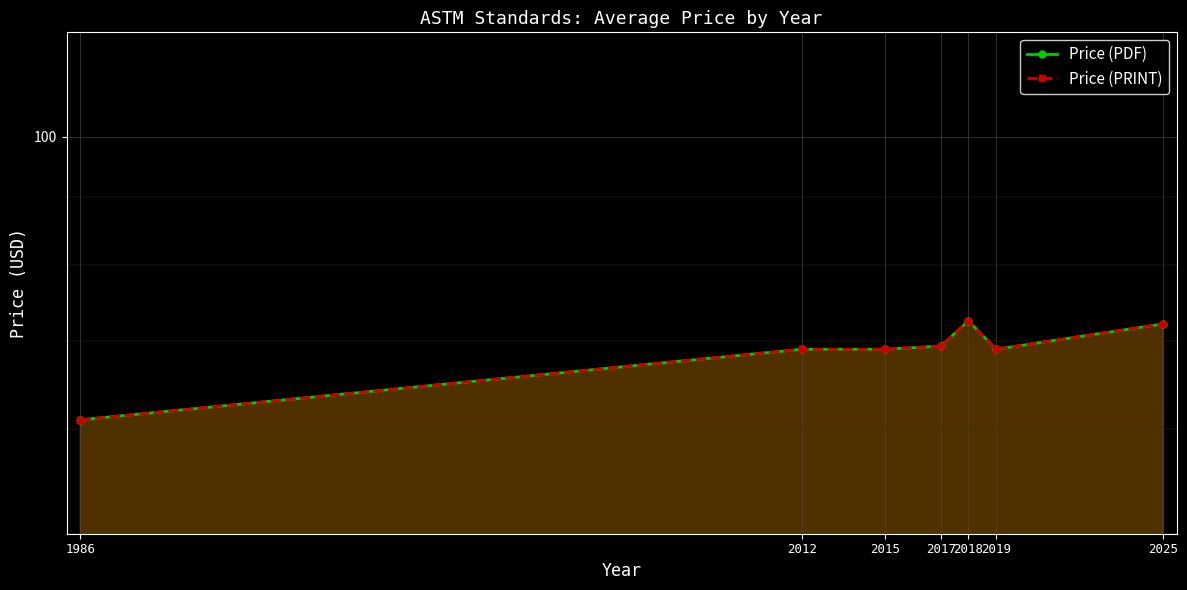

At which label is Price (PDF) closest to 66?

2012